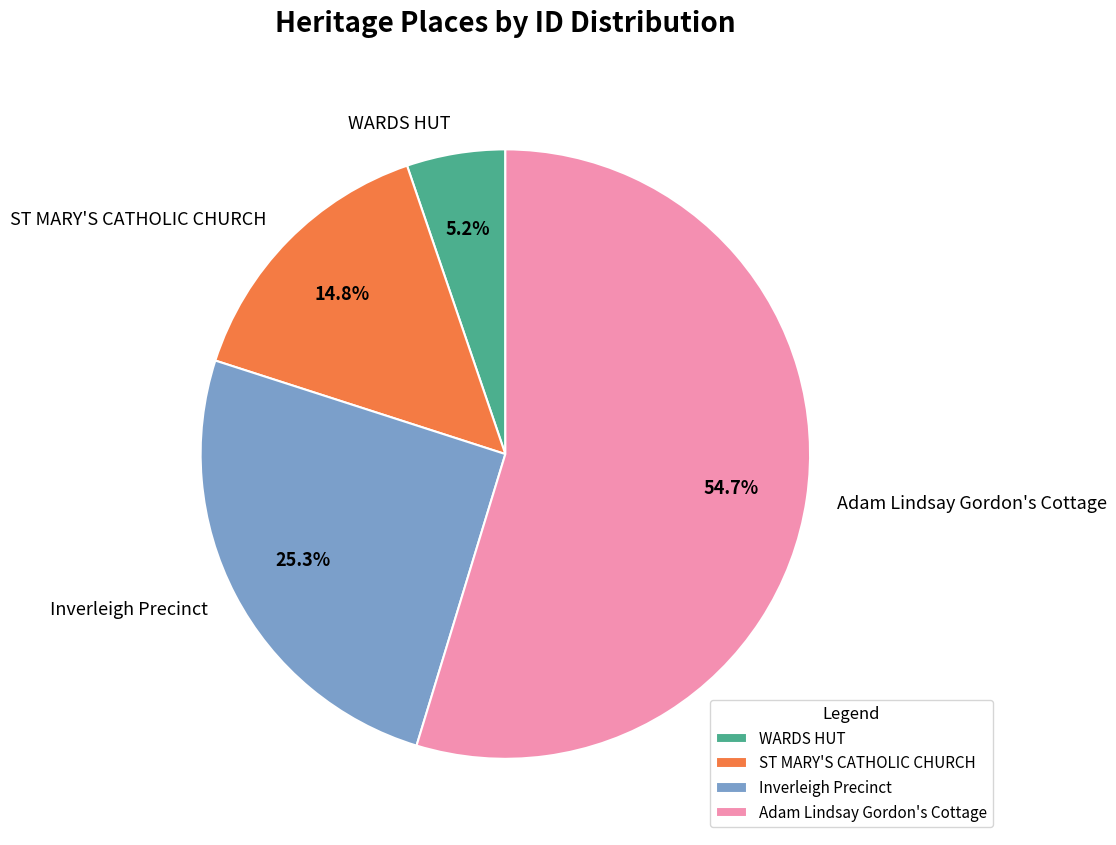

True or false: Adam Lindsay Gordon's Cottage accounts for 64% of the total.

False